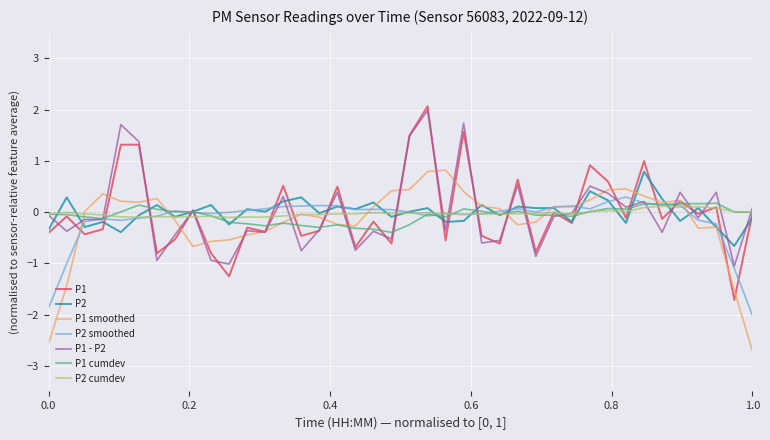

What is the greatest value displayed?

2.1